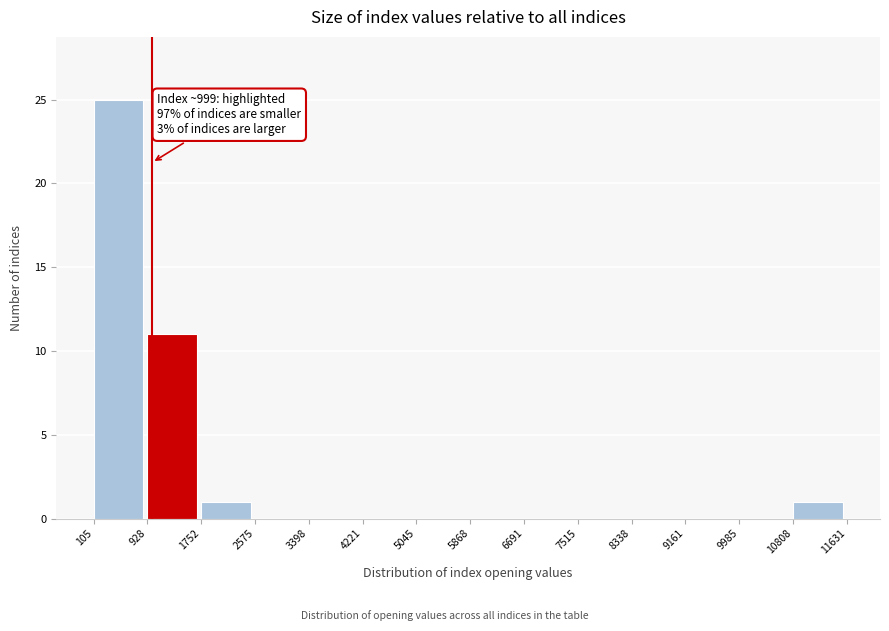

Over which range of the x-axis is the bar tallest?

105 to 928